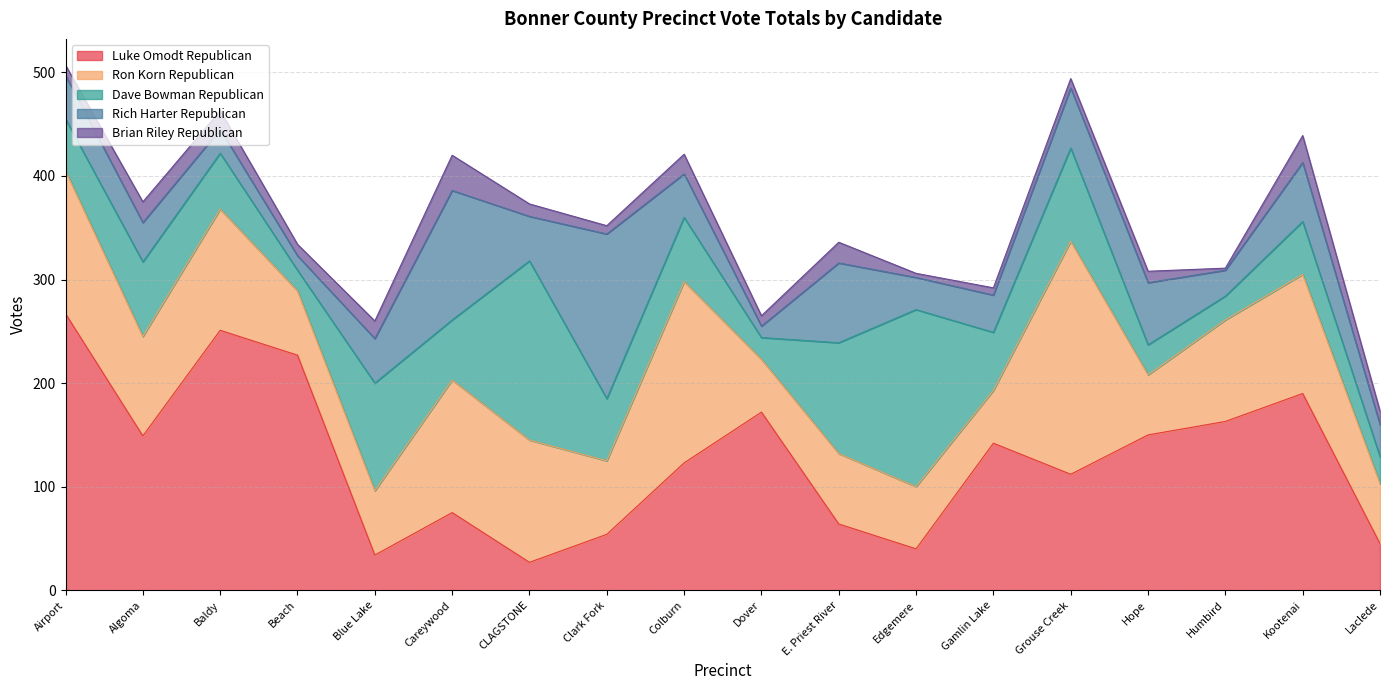

How many interior local peaks does the Rich Harter Republican series have?

5